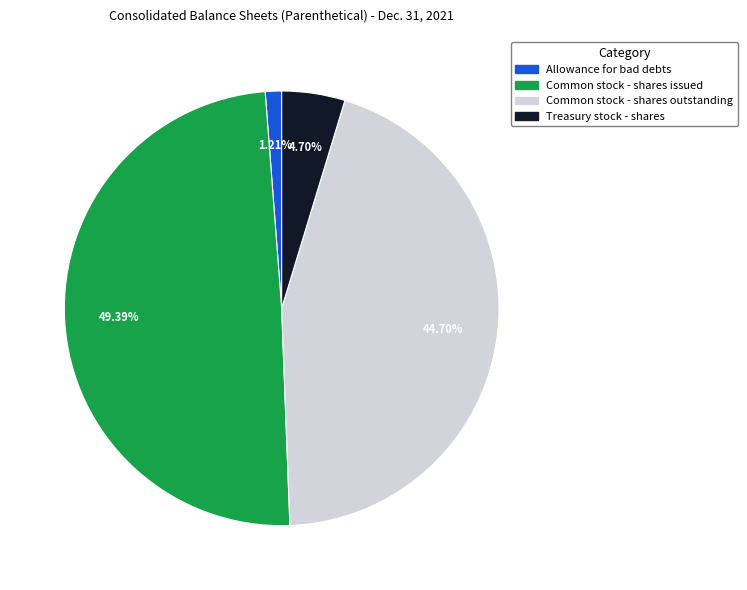

Which has a higher value, Allowance for bad debts or Treasury stock - shares?

Treasury stock - shares